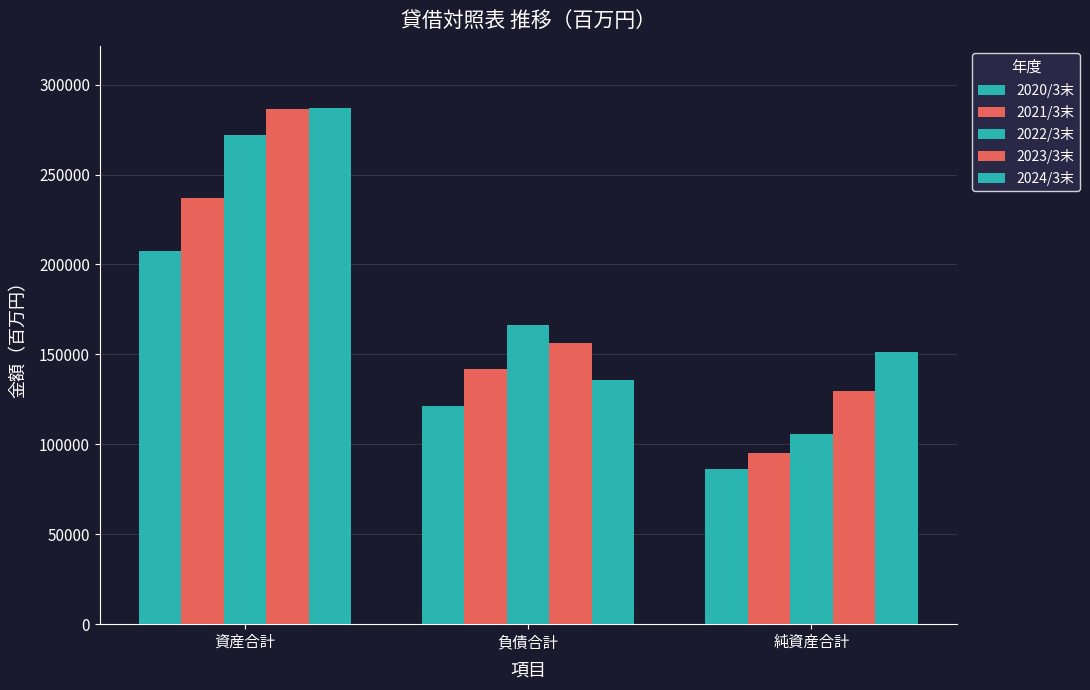

How many groups of bars are there?

3